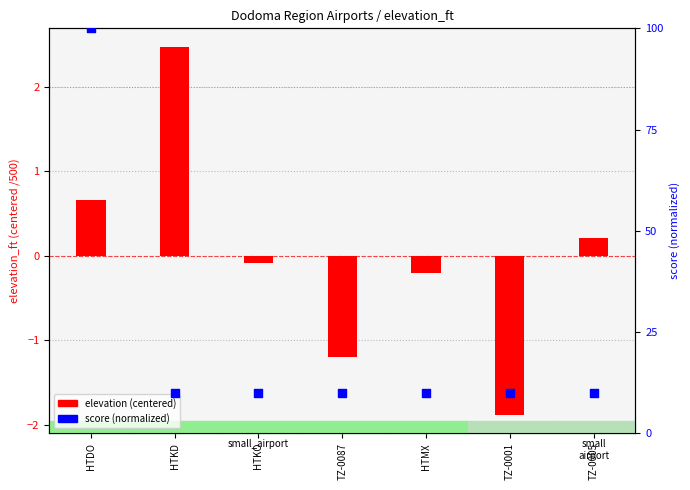

Is the value of score (normalized) at HTKO greater than the value of elevation (centered) at HTDO?

Yes